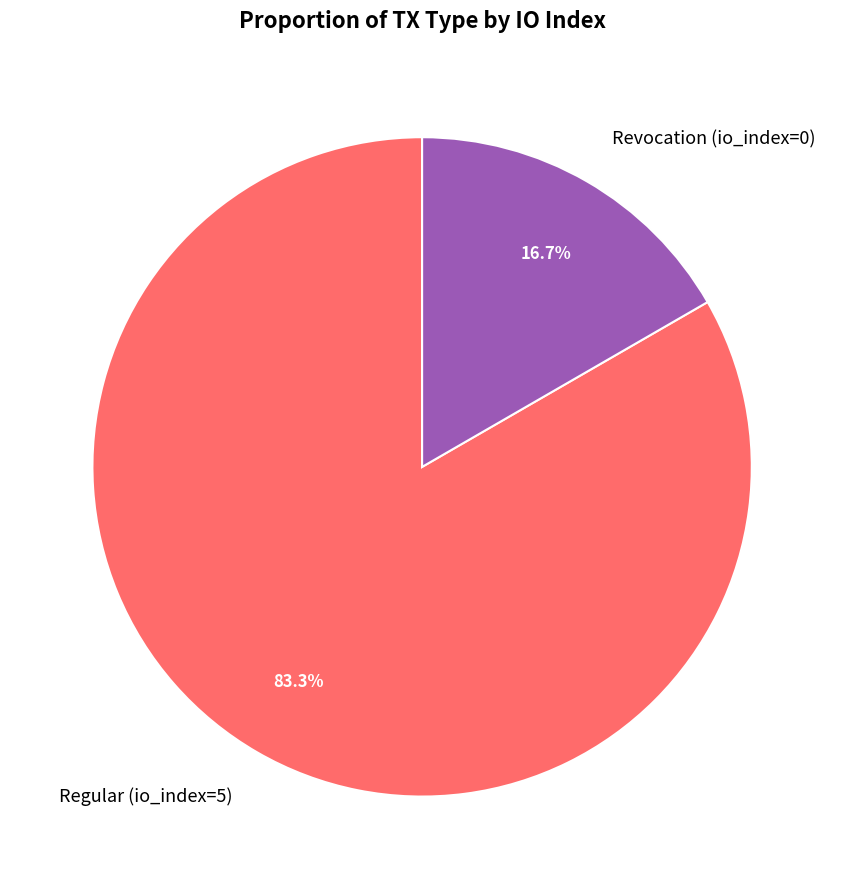

To the nearest percent, what portion does Revocation (io_index=0) represent?

17%